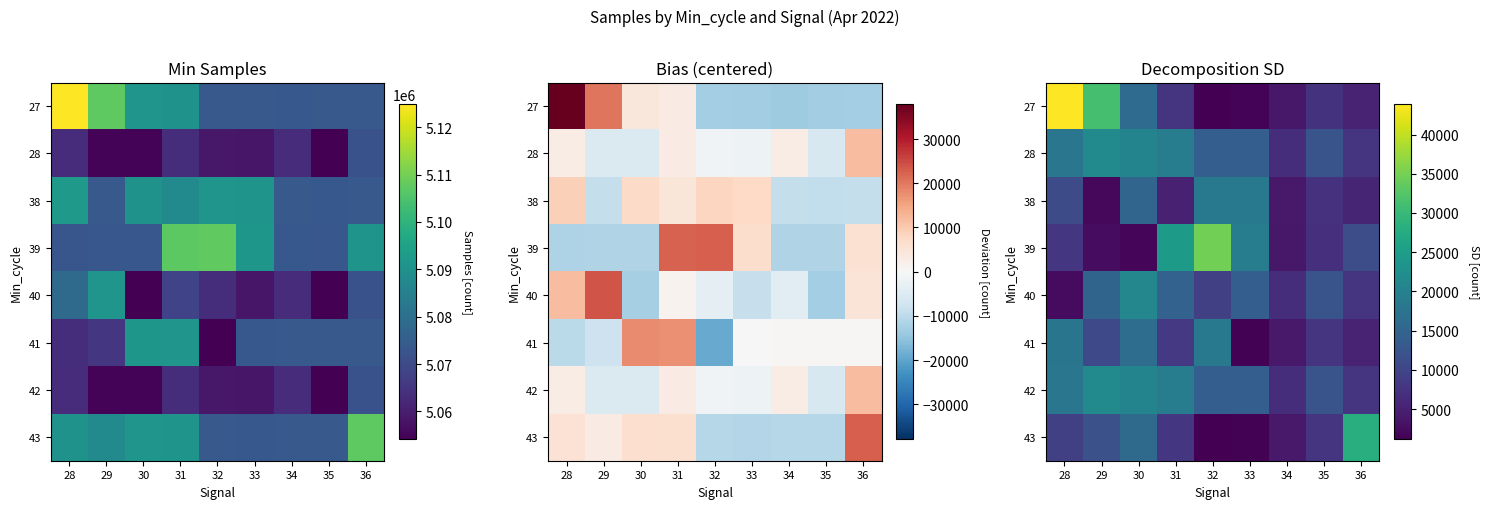

Rank the series by their maximum value, from lowest to highest.

38, 41, 40, 28, 42, 43, 39, 27